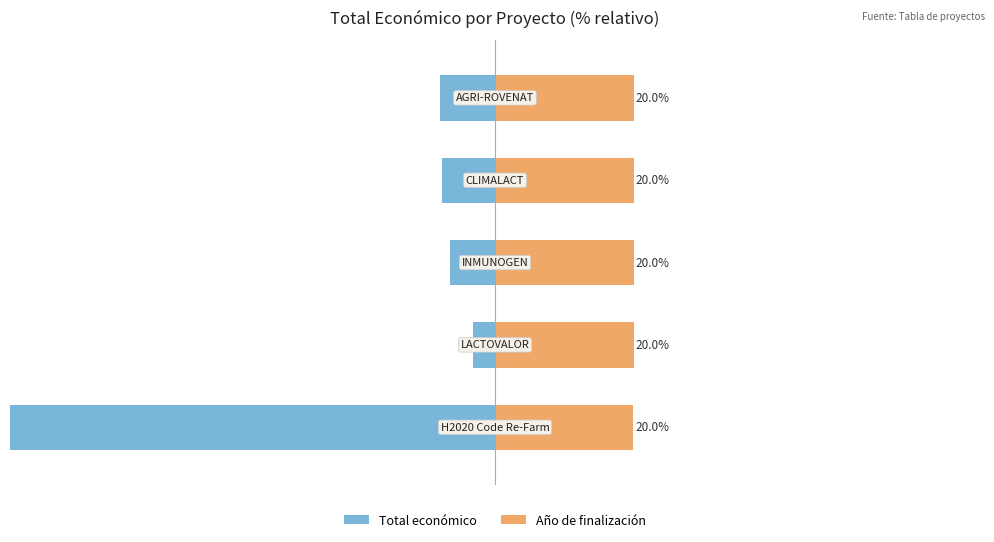

The Año de finalización series shows 20.0 at 0. True or false?

True